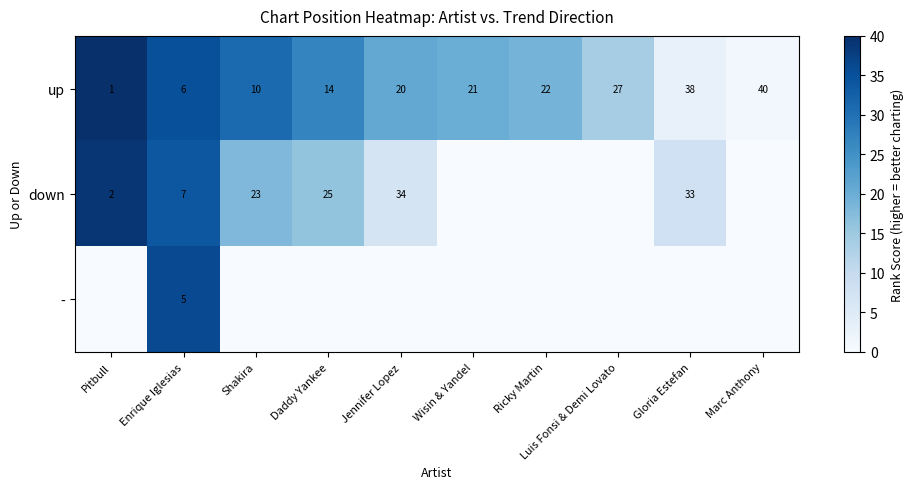

Is the value of up at Luis Fonsi & Demi Lovato greater than the value of down at Shakira?

Yes